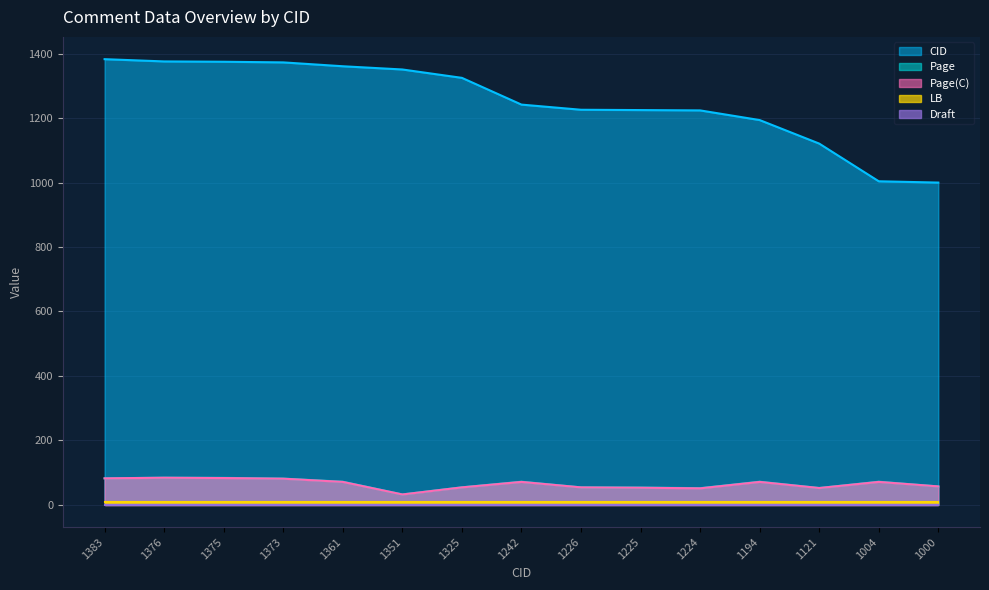

At which label is Page closest to 58?

1000